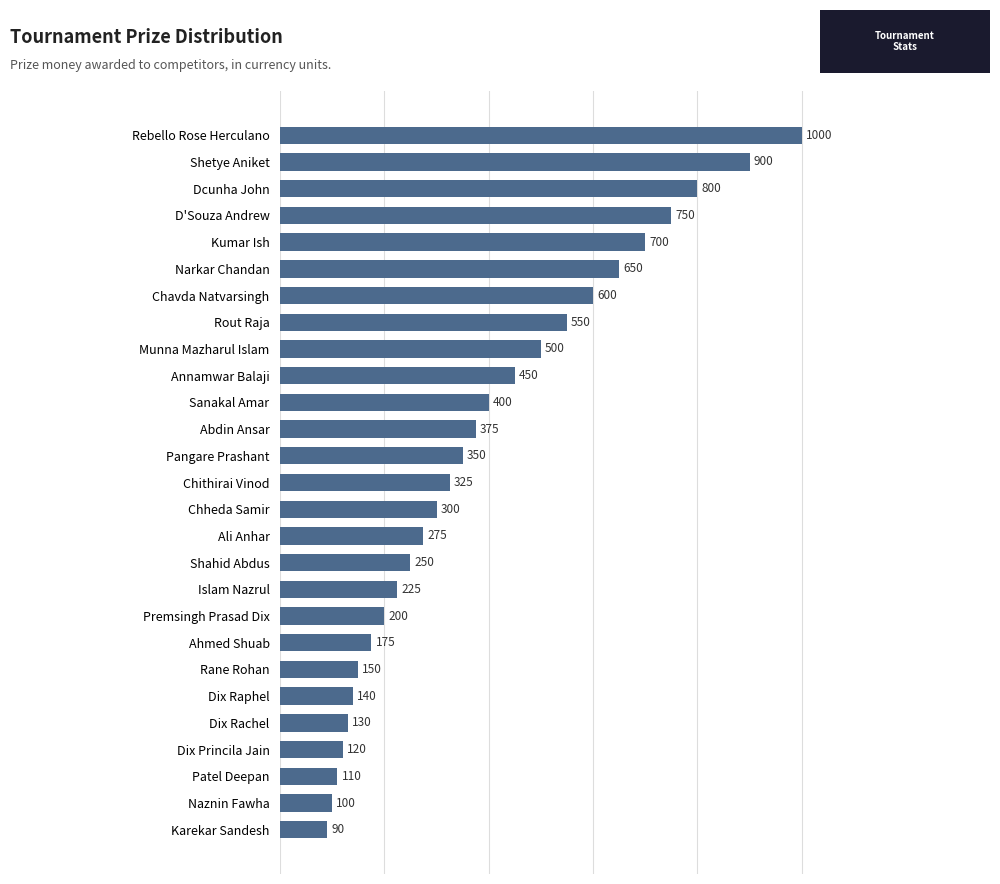

Are the bars grouped side by side (vs. stacked)?

No